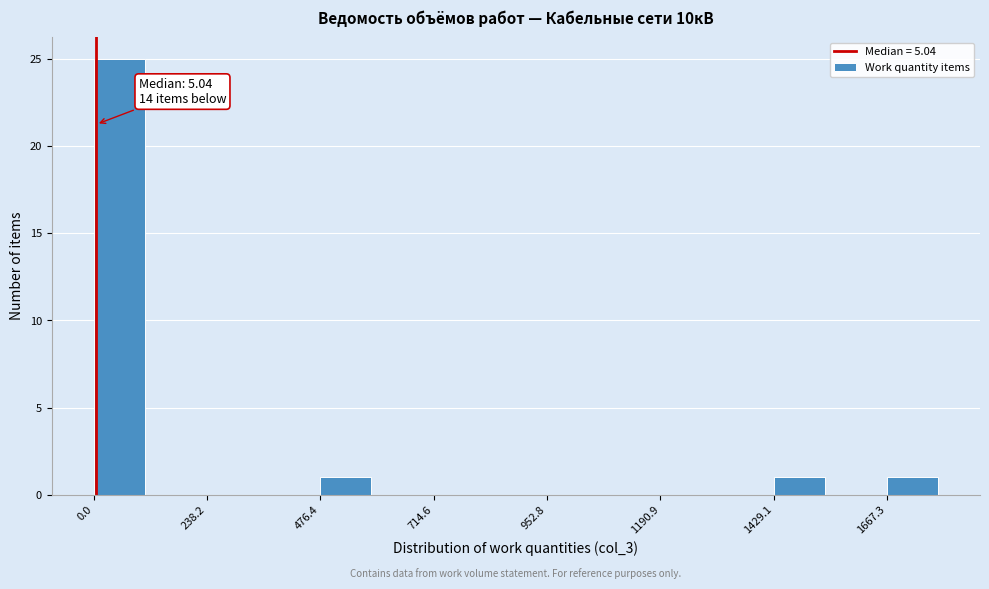

Around what value on the x-axis is the tallest bar? Give the approximate position of its centre, as read against the axis.

50